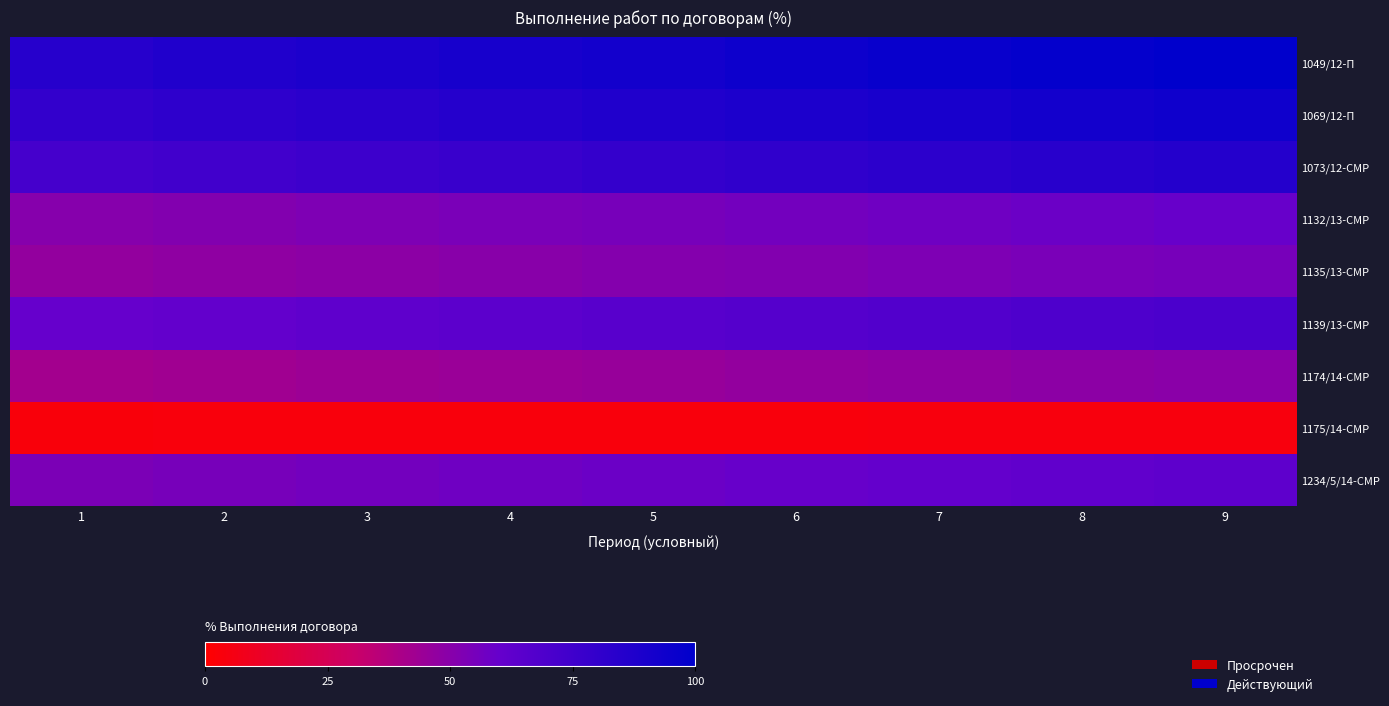

Which series has the largest total across all categories?

1049/12-П